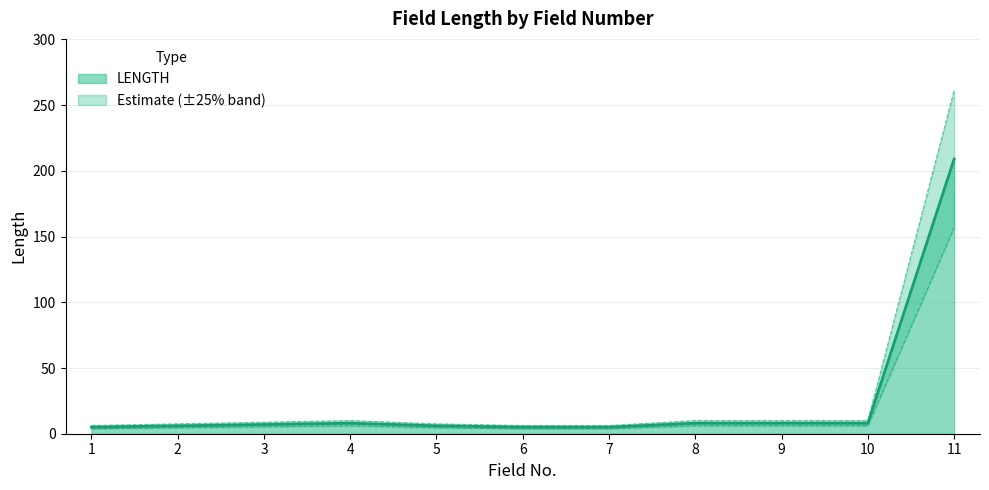

What is the average value?

25